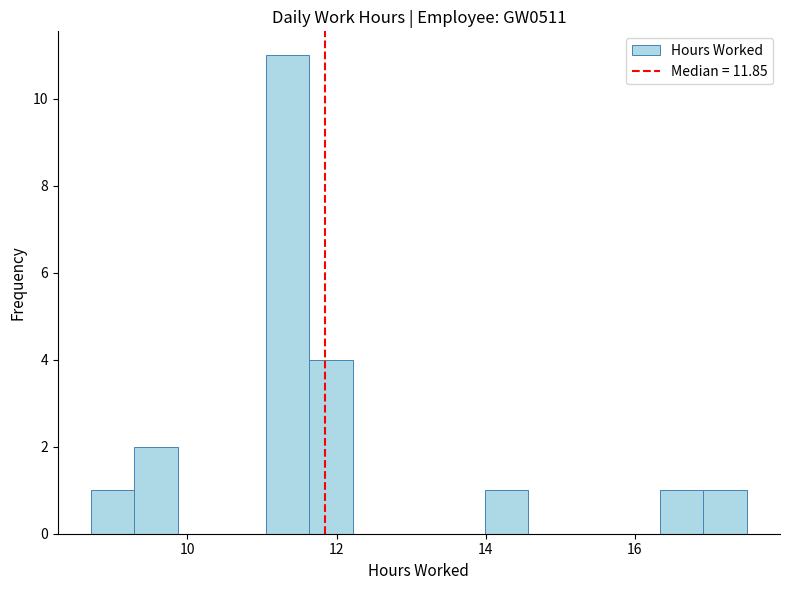

Around what value on the x-axis is the tallest bar? Give the approximate position of its centre, as read against the axis.

11.4